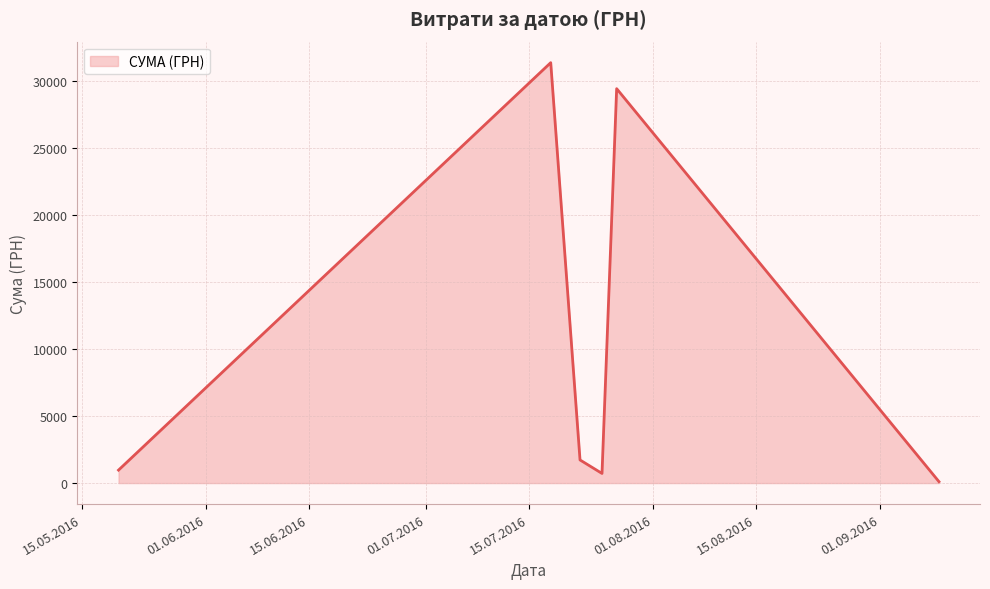

True or false: the data has more than 1 interior local peaks.

True